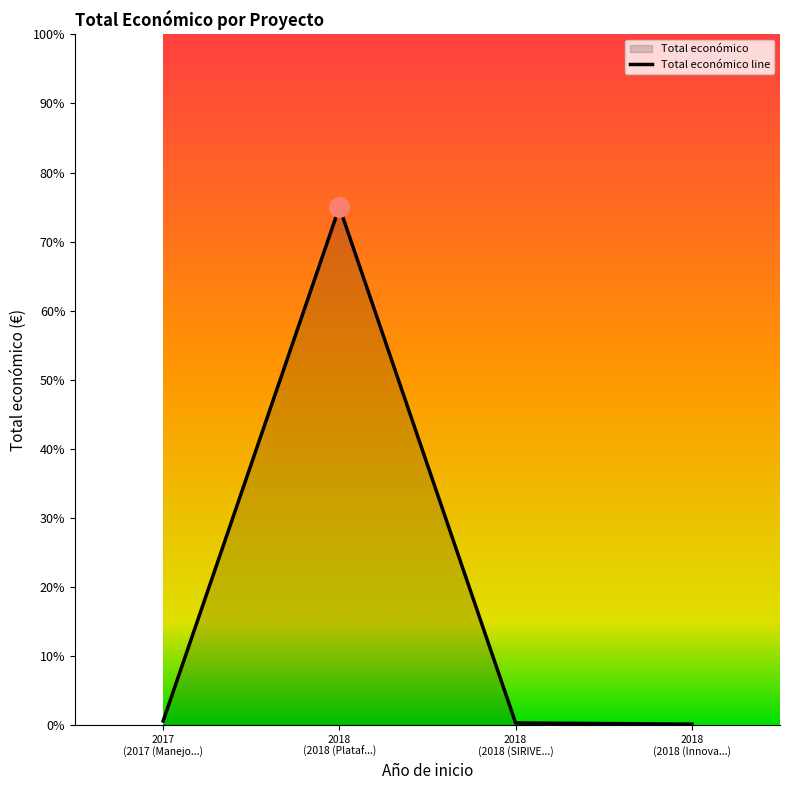

True or false: the data shows 0.2 at 2018 (Innovación).

False